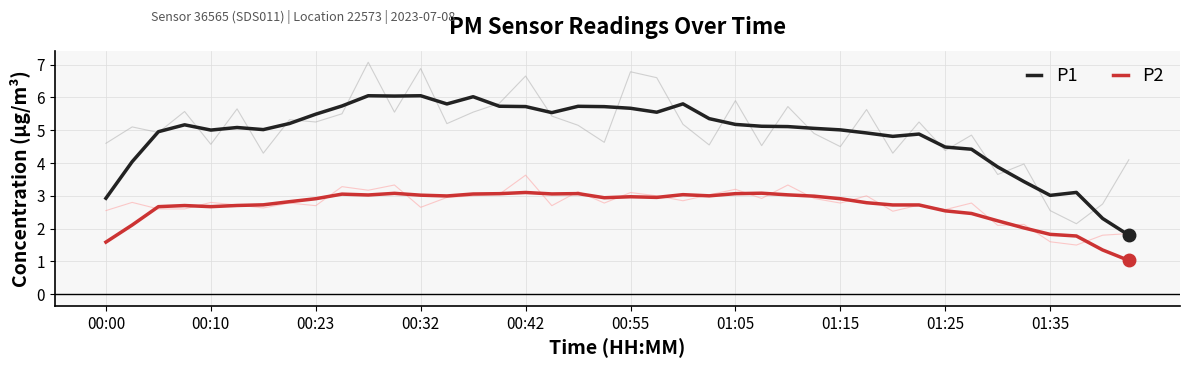

Is it true that P2 equals 4.3 at 19?

False